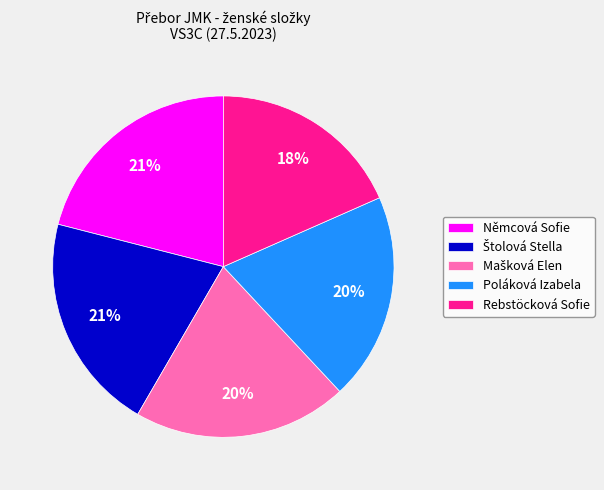

The Rebstöcková Sofie slice represents 28% of the pie. True or false?

False